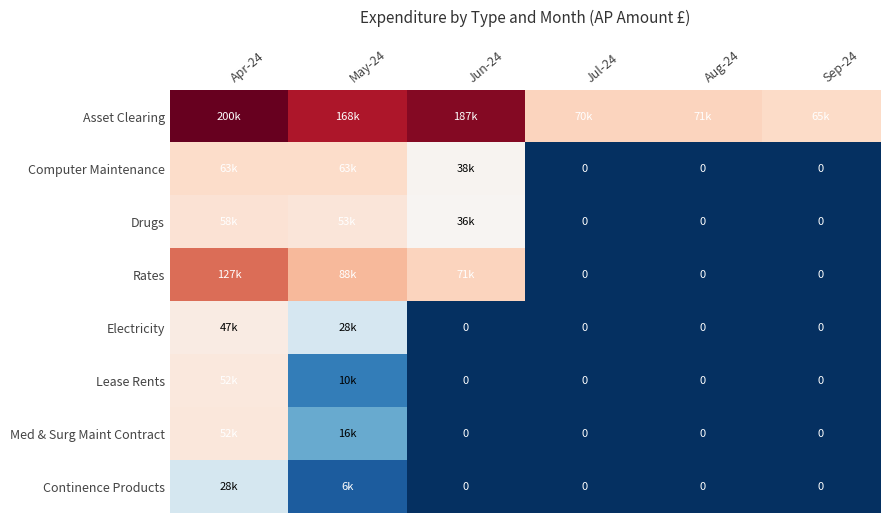

The value of Drugs at Apr-24 is 57912.0. True or false?

True